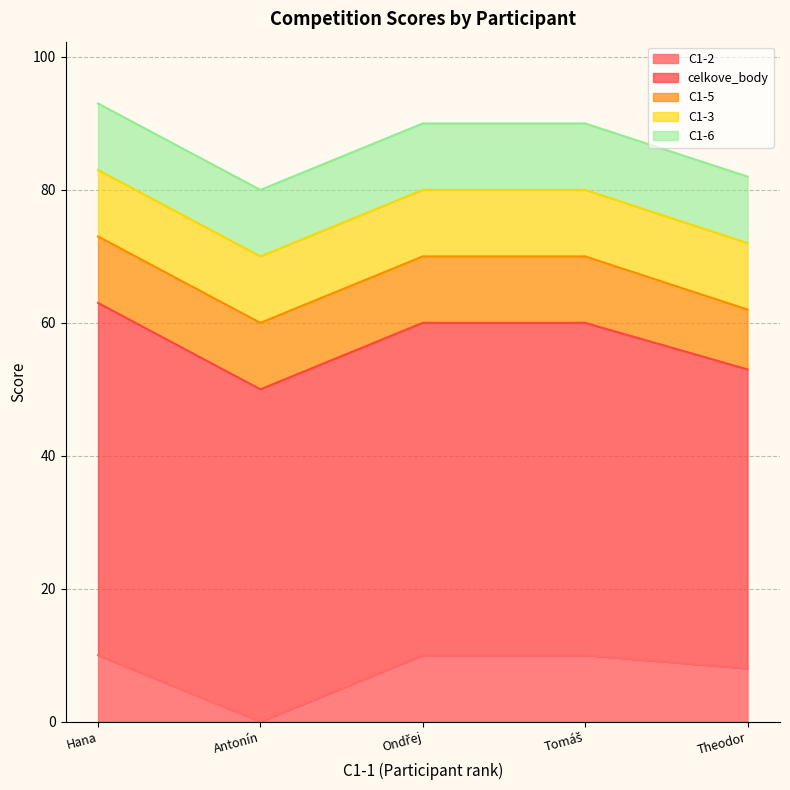

Is the value of C1-6 at 10 greater than the value of celkove_body at 10?

No